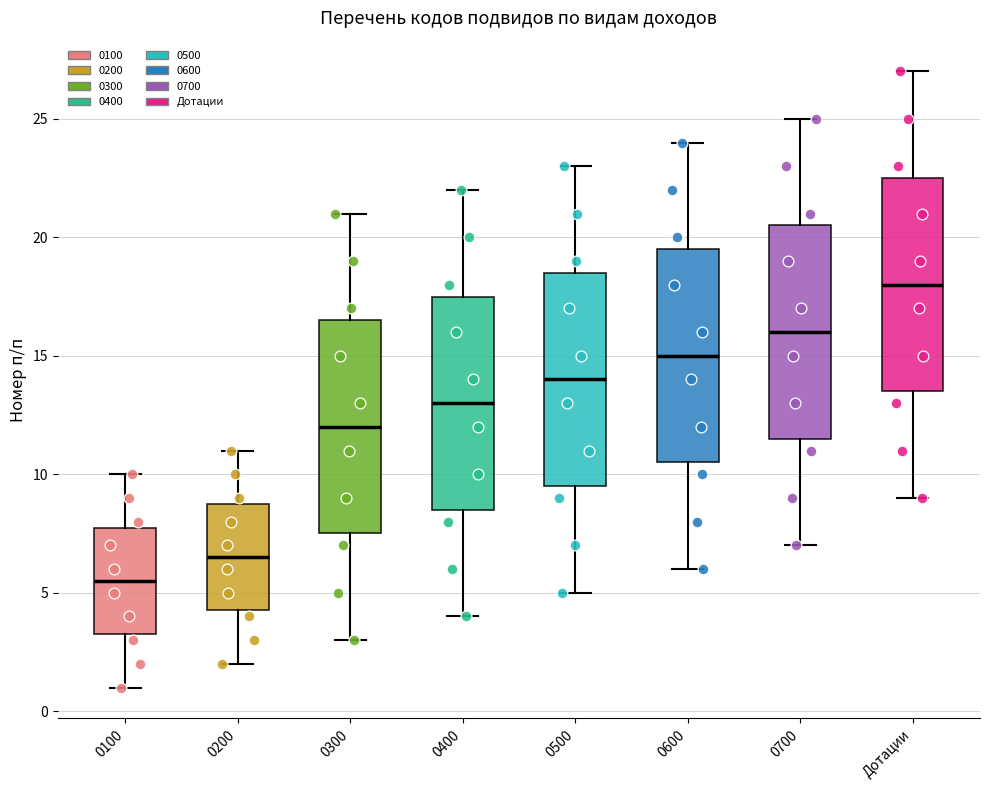

Where is the lower edge of the box for 0100 on the y-axis? The values are not printed on the chart, so give them approximately, as read against the axis.

3.5